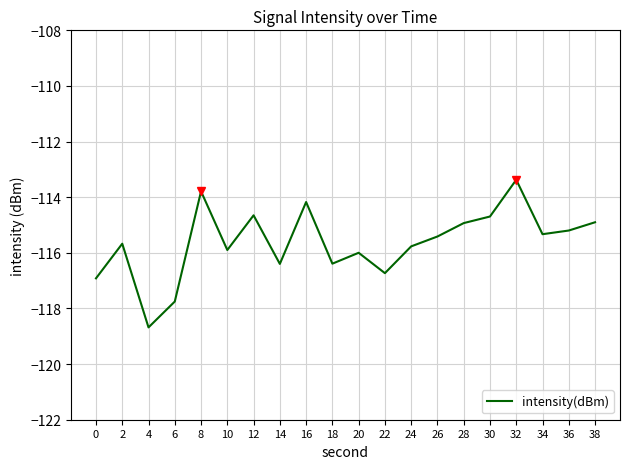

What is the difference between the maximum and minimum values?

5.3